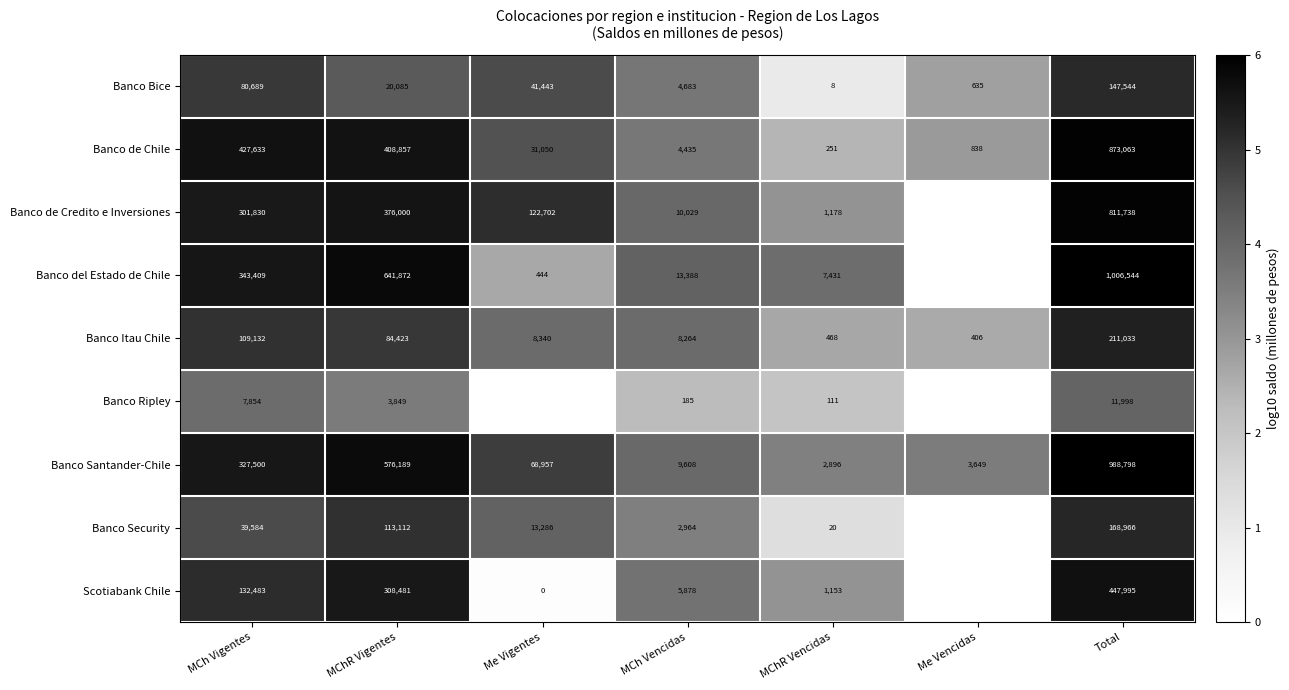

Between MCh Vigentes and MChR Vencidas, which series saw the biggest shift?

Banco de Chile